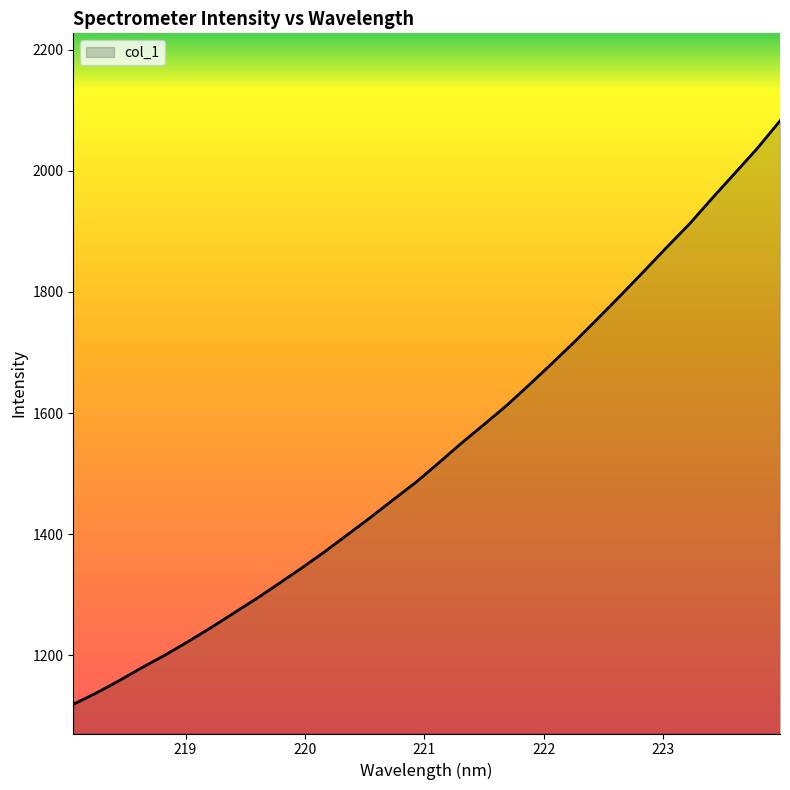

What is the smallest value displayed?

1119.1